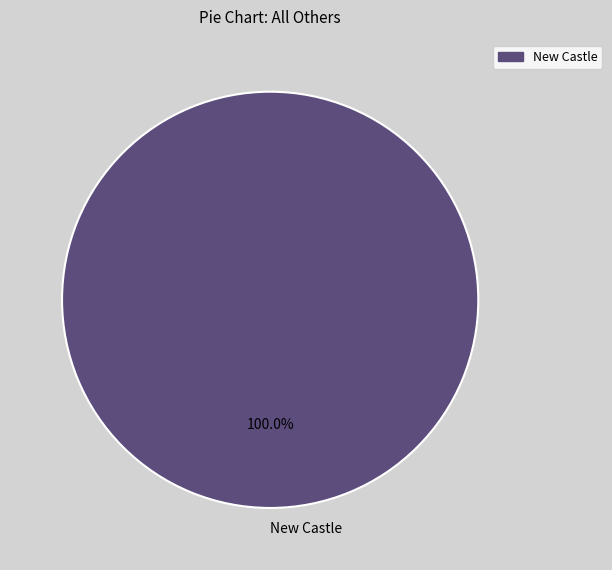

True or false: New Castle accounts for 100% of the total.

True